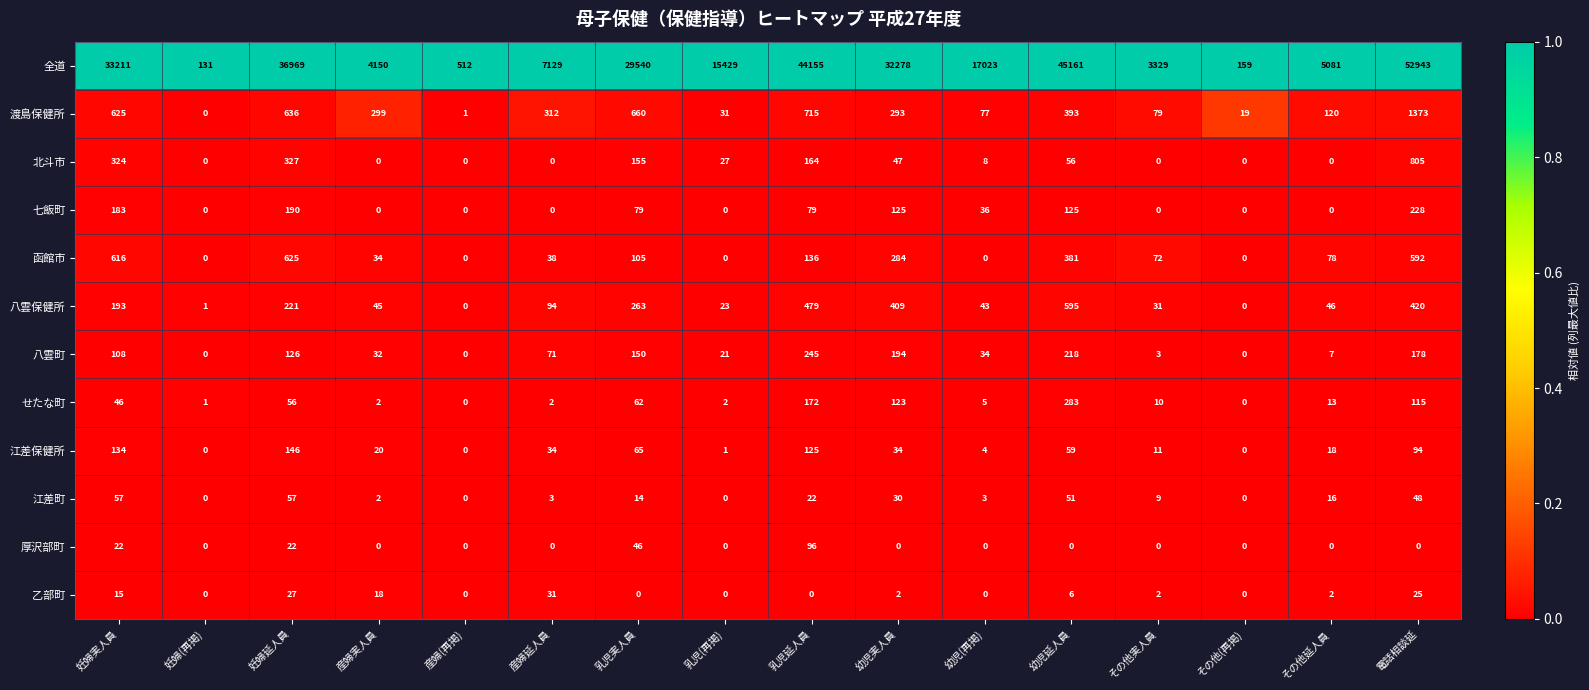

At which category does the chart reach its peak across all series?

電話相談延